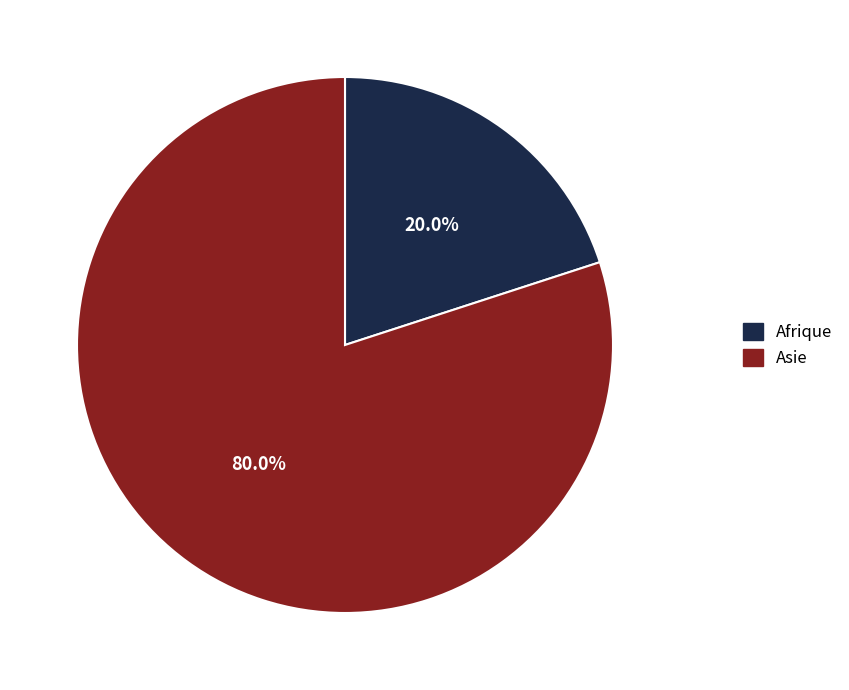

Which slice is the smallest?

Afrique